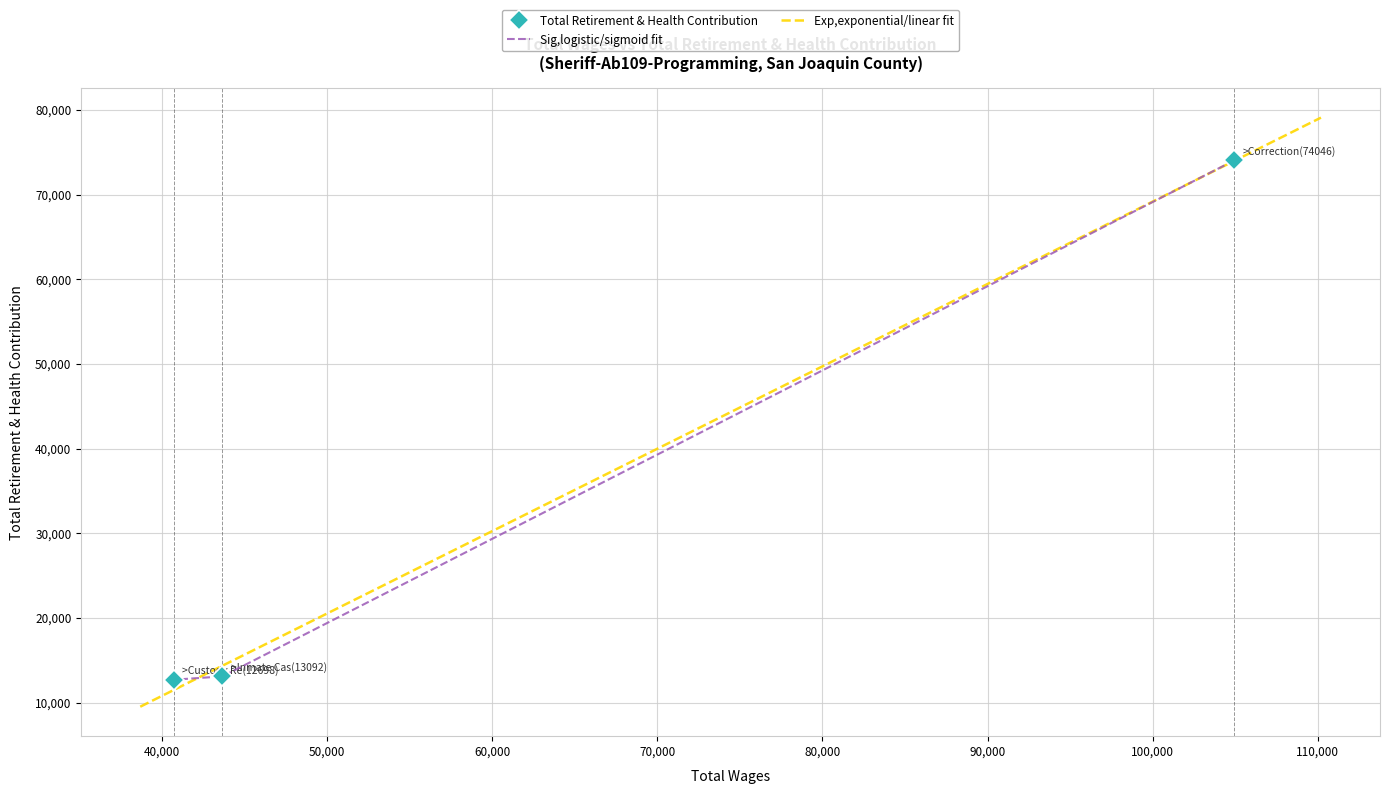

At which label is the value closest to 43372?

Inmate Case Worker